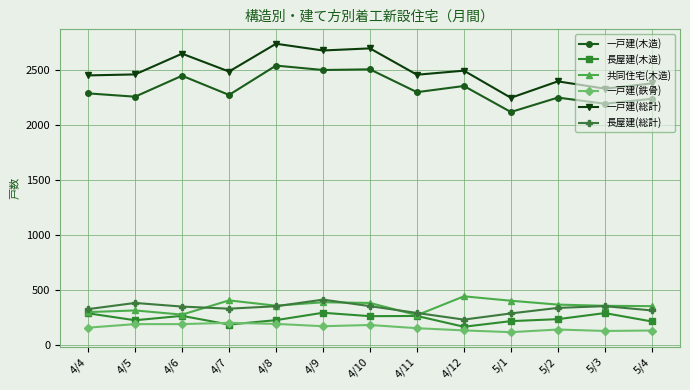

What is the lowest value of the 一戸建(木造) series?

2115